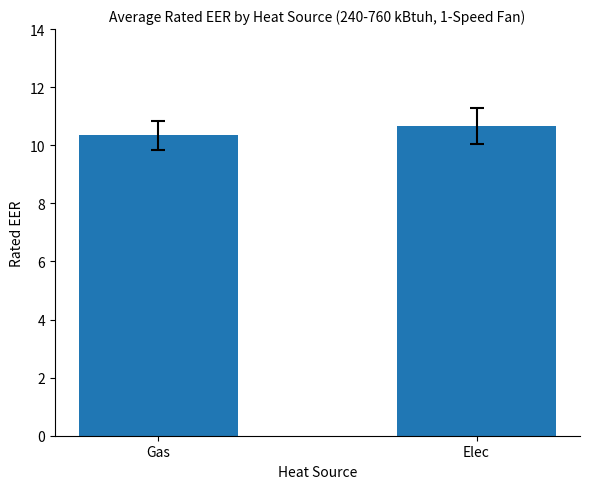

What is the label of the 1st bar from the left?

Gas